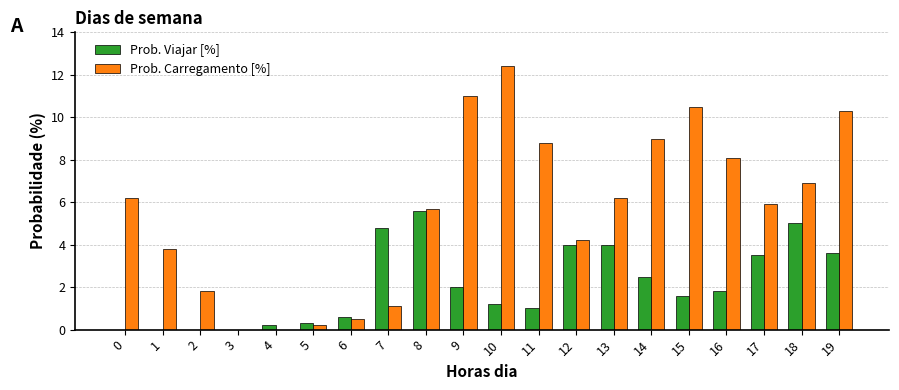

Is the value of Prob. Carregamento [%] at 10 greater than the value of Prob. Viajar [%] at 13?

Yes